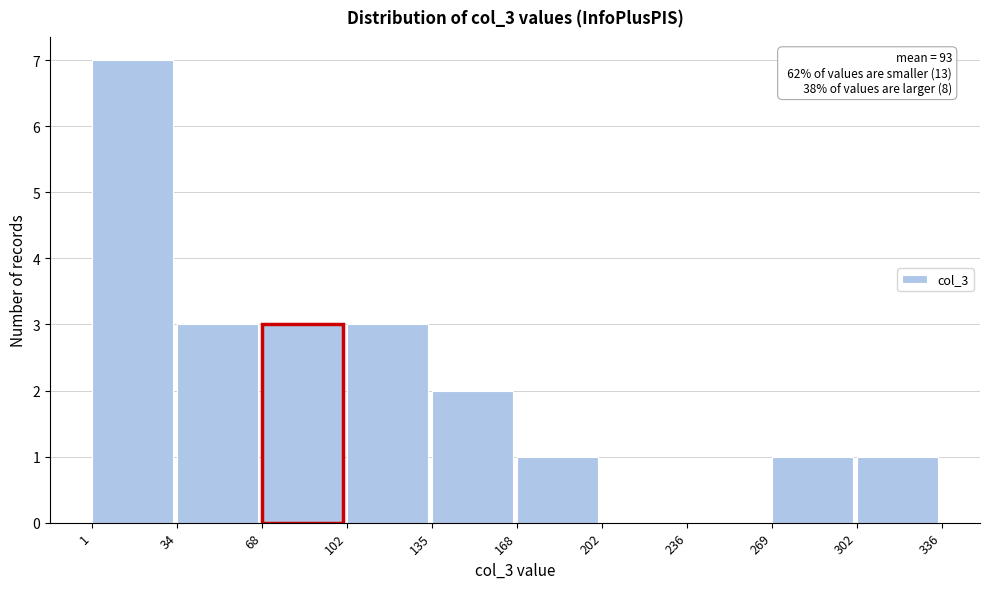

Over which range of the x-axis is the bar tallest?

1 to 34